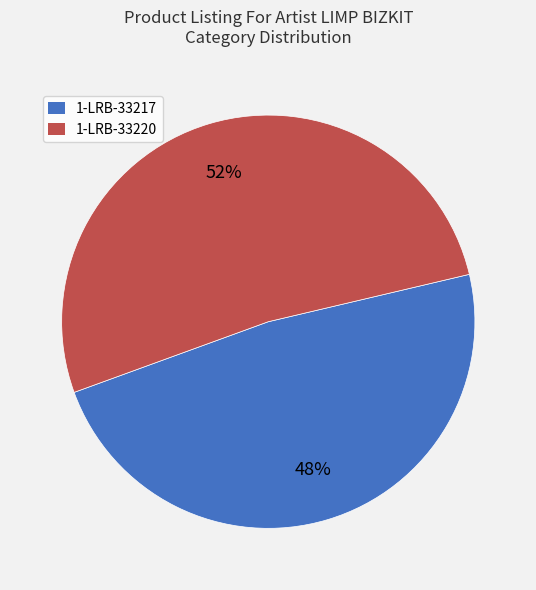

True or false: 1-LRB-33217 accounts for 39% of the total.

False